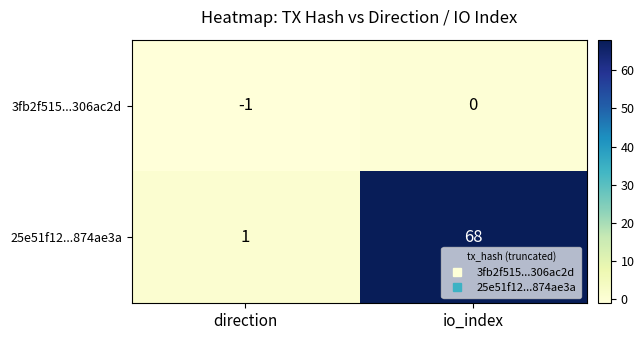

Rank the series at direction from lowest to highest value.

3fb2f515...306ac2d, 25e51f12...874ae3a